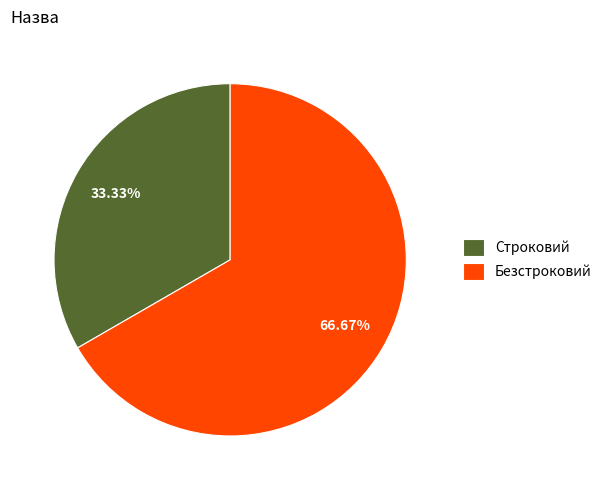

To the nearest percent, what is the difference between the largest and smallest slice percentages?

33%